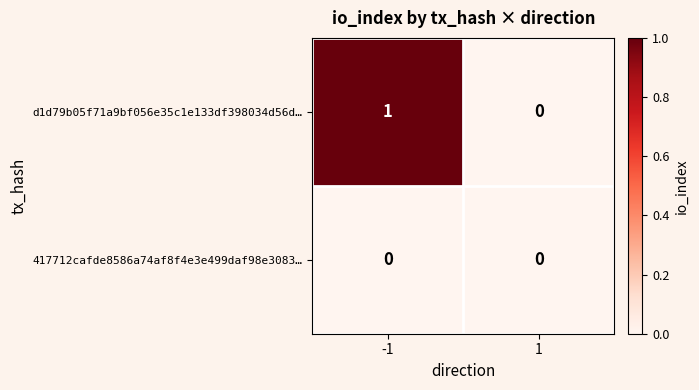

List the series in order of their peak value, highest first.

d1d79b05f71a9bf056e35c1e133df398034d56d…, 417712cafde8586a74af8f4e3e499daf98e3083…